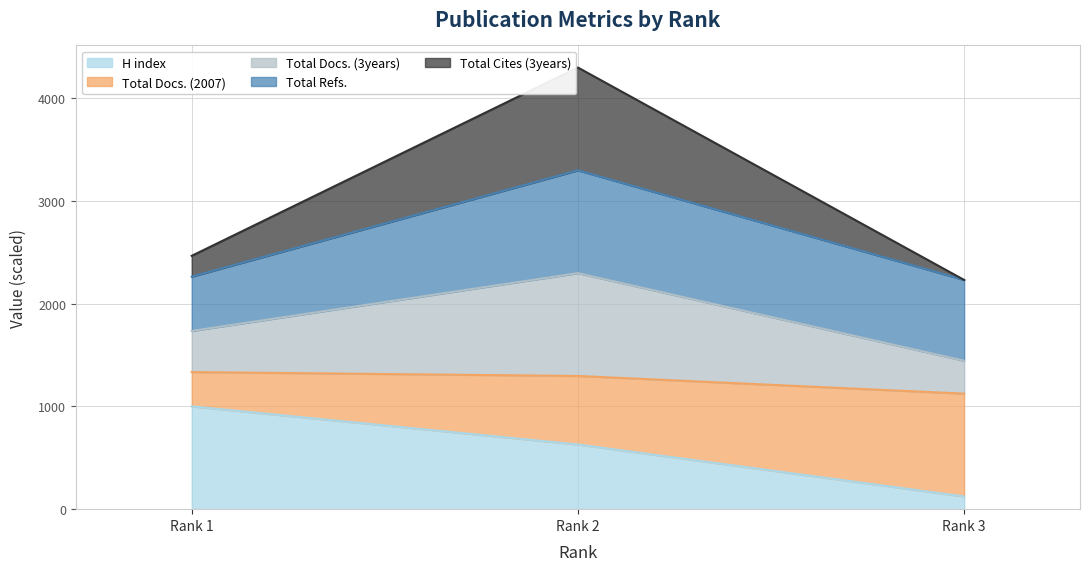

List the labels in order of H index value, smallest first.

Rank 3, Rank 2, Rank 1